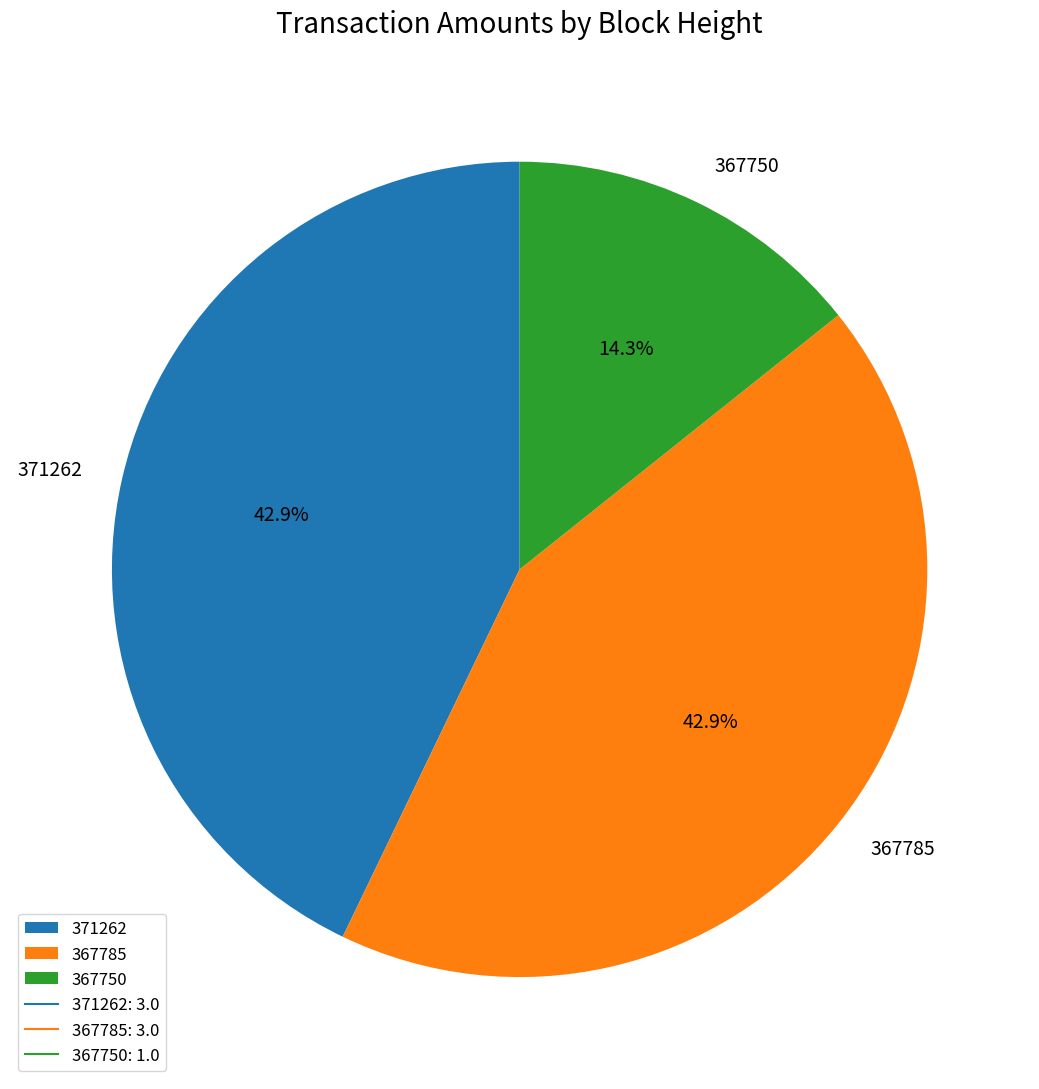

True or false: 367785 accounts for 33% of the total.

False